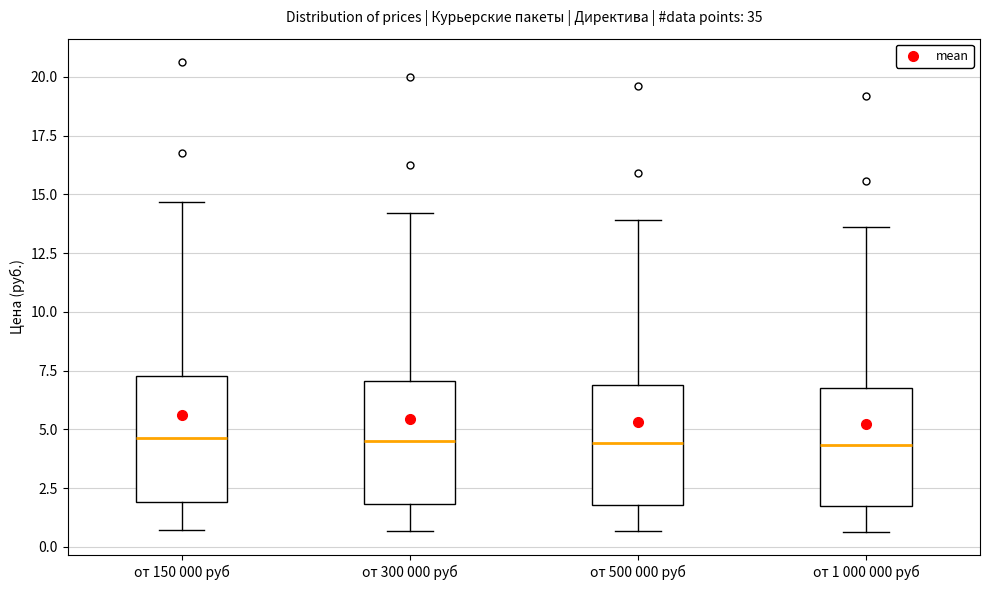

Reading left to right, read every box against the y-axis: the position of its median line, the range the box covers, and the ends of its whiskers. The values are not printed on the chart, so give them approximately, as read against the axis.

от 150 000 руб: median 4.5, box 2.0 to 7.5, whiskers 0.5 to 14.5
от 300 000 руб: median 4.5, box 2.0 to 7.0, whiskers 0.5 to 14.0
от 500 000 руб: median 4.5, box 2.0 to 7.0, whiskers 0.5 to 14.0
от 1 000 000 руб: median 4.5, box 2.0 to 7.0, whiskers 0.5 to 13.5